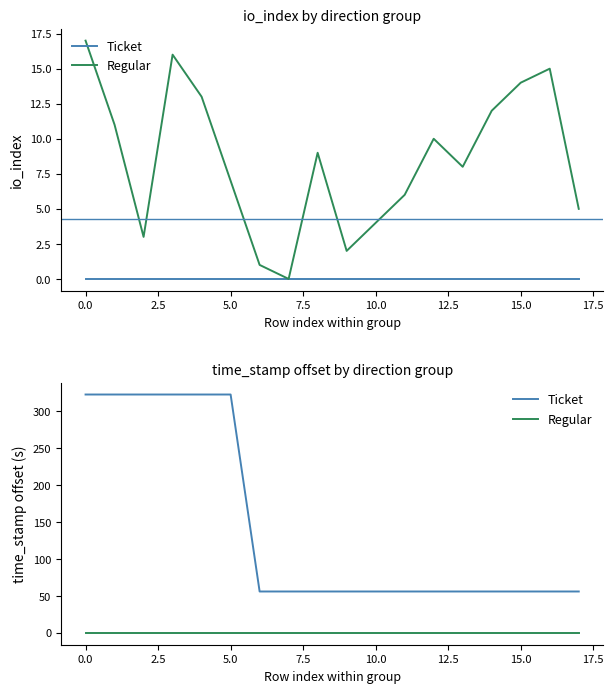

The value of Regular at 5.0 is 0. True or false?

True